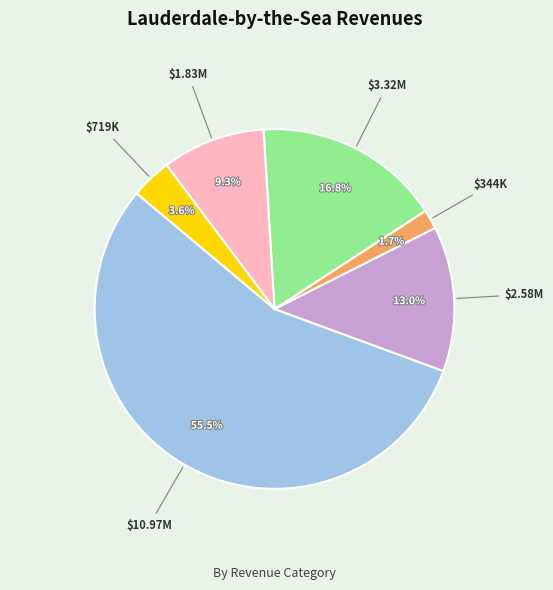

Does any single category account for the majority?

Yes